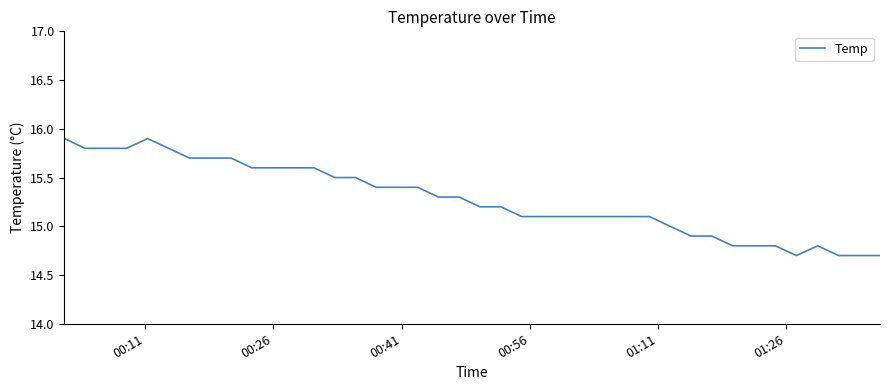

True or false: the data has more than 1 interior local peaks.

True